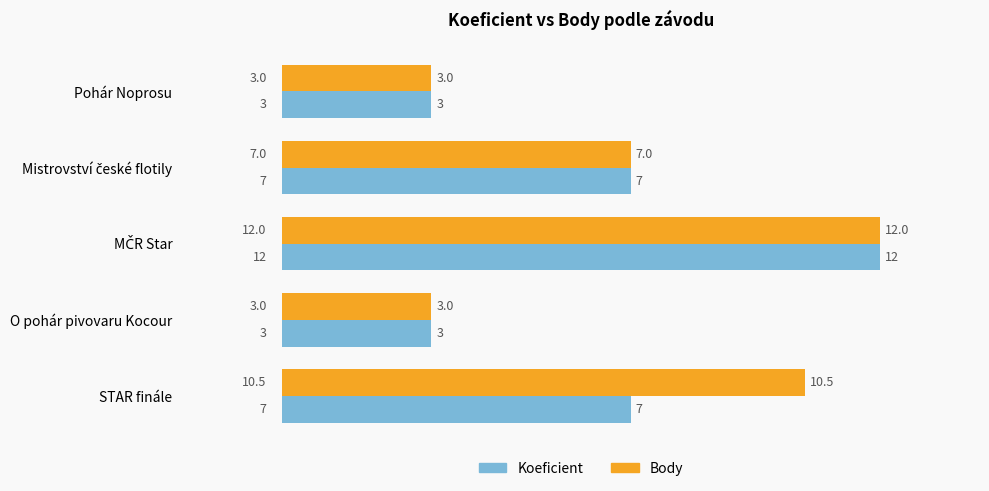

At STAR finále, list the series in order from largest to smallest.

Body, Koeficient